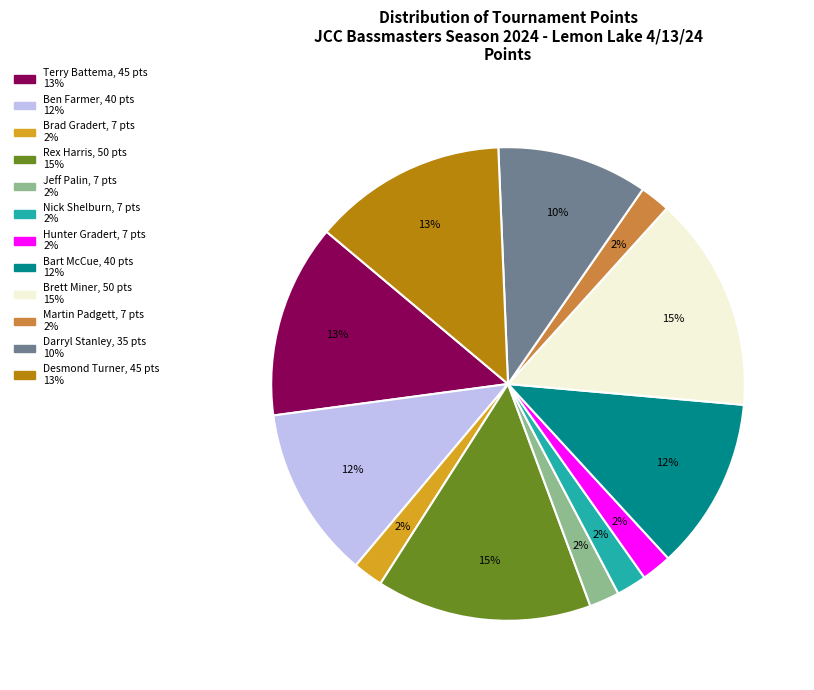

Which has a higher value, Darryl Stanley or Brad Gradert?

Darryl Stanley